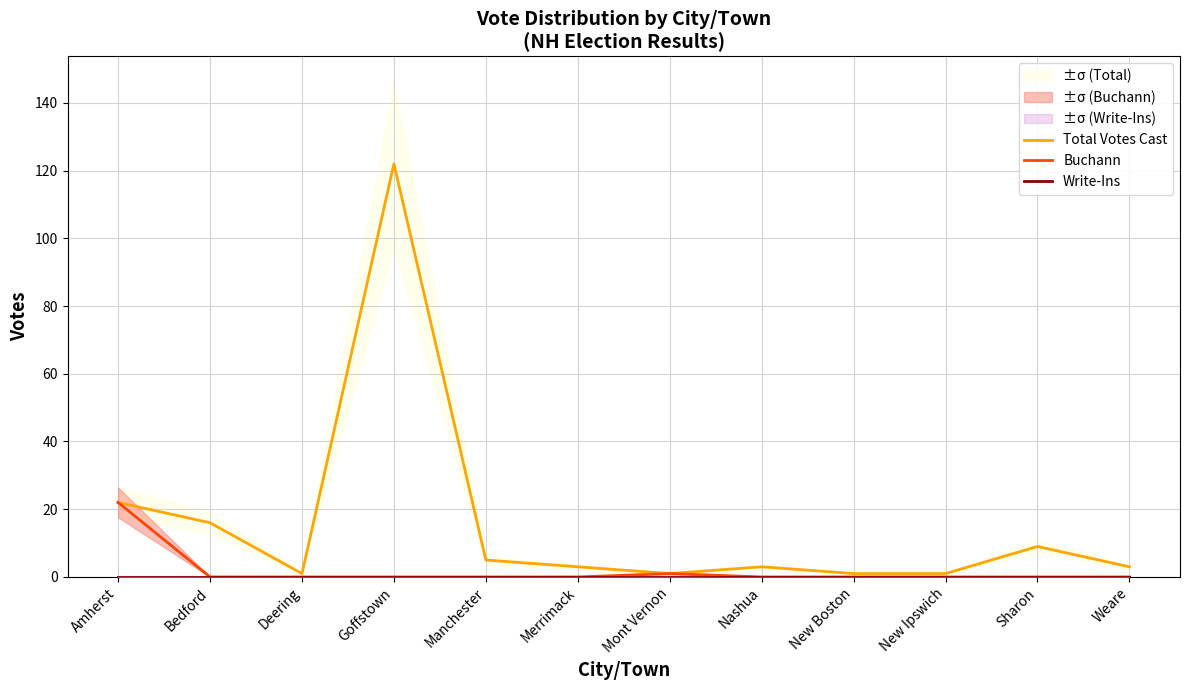

At how many categories does at least one series exceed 88?

1